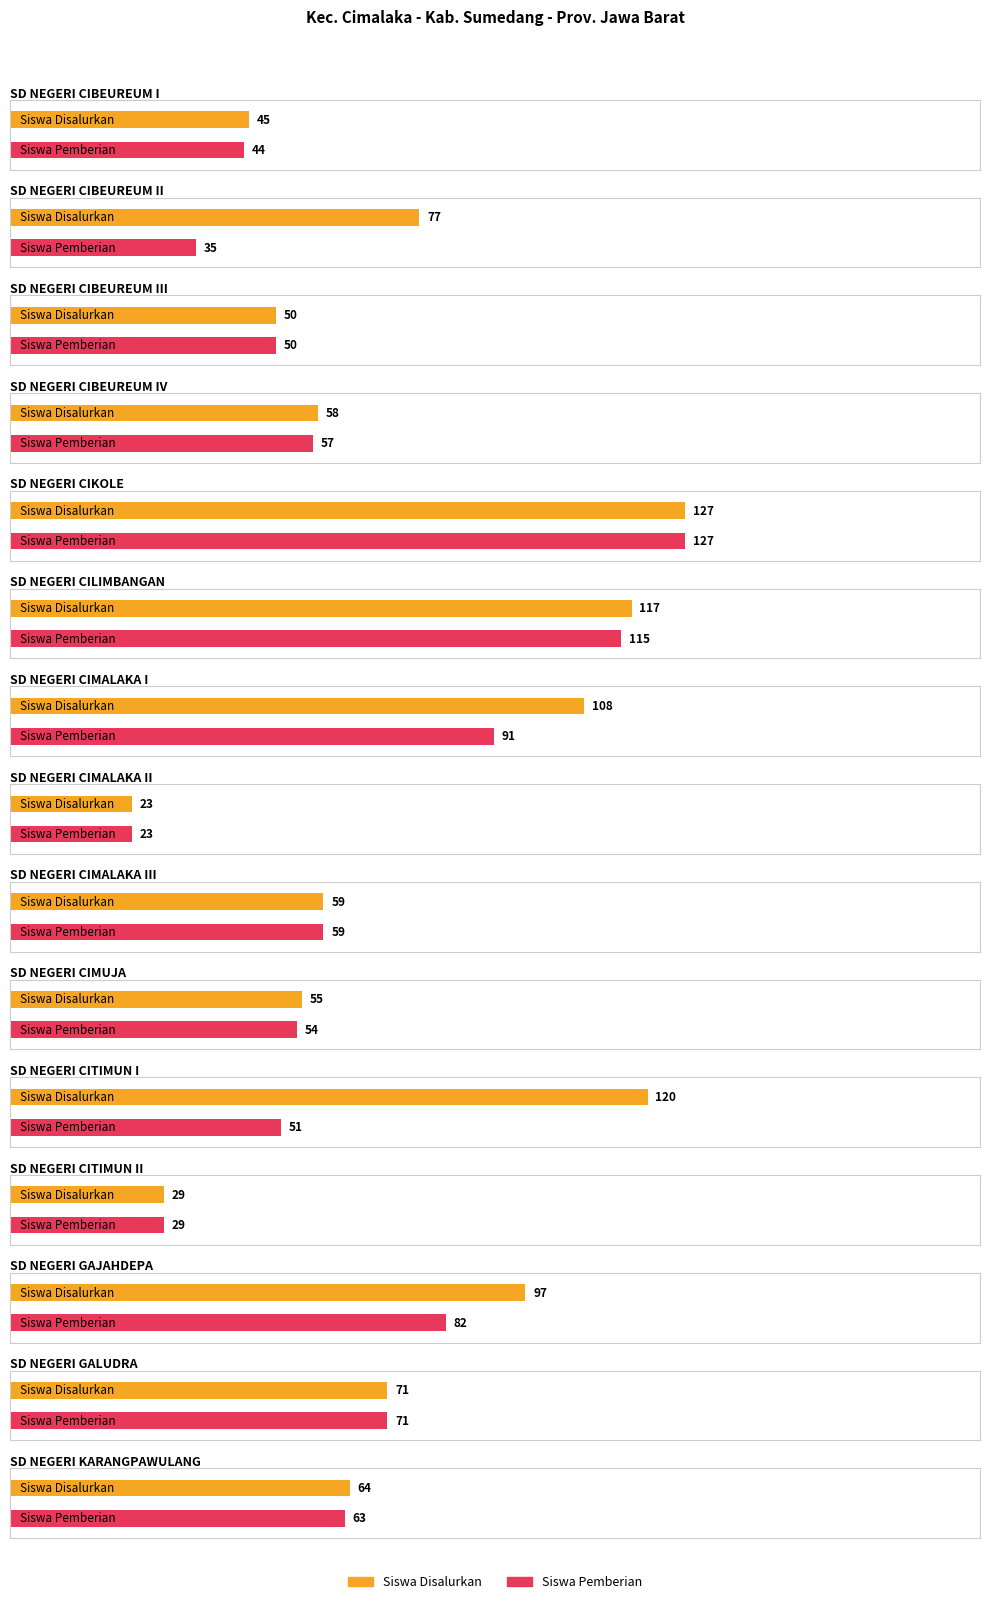

Is it true that Siswa Pemberian equals 23 at SD NEGERI CIMALAKA II?

True